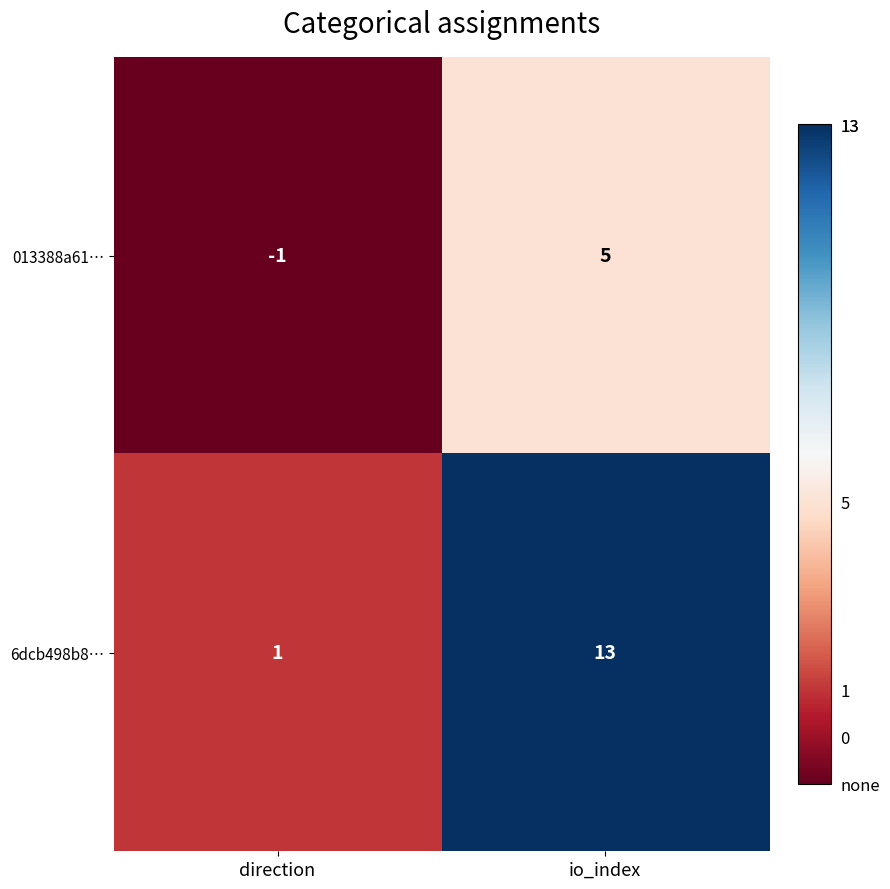

Which series has the widest spread of values?

6dcb498b8…